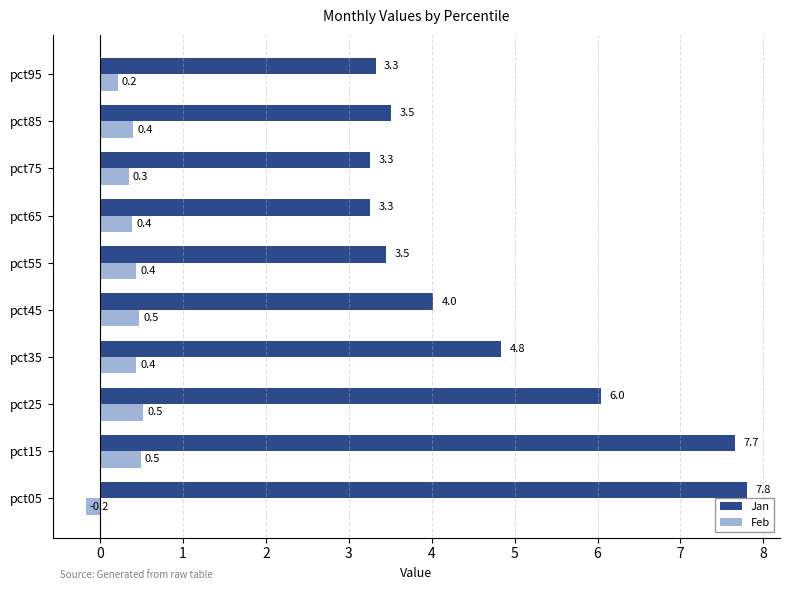

What is the total value across all series at pct55?

3.9